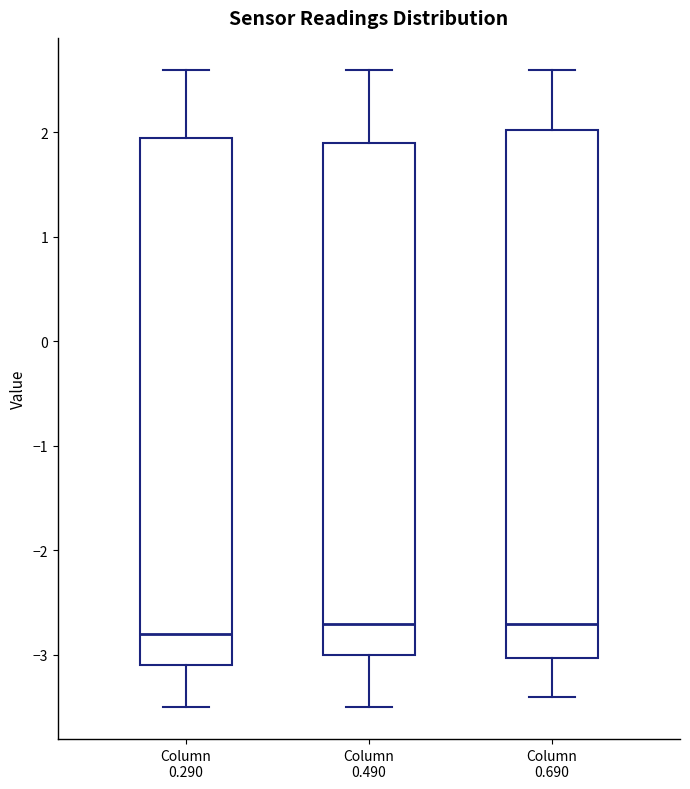

Reading left to right, read every box against the y-axis: the position of its median line, the range the box covers, and the ends of its whiskers. The values are not printed on the chart, so give them approximately, as read against the axis.

Column 0.290: median -2.8, box -3.1 to 2.0, whiskers -3.5 to 2.6
Column 0.490: median -2.7, box -3.0 to 1.9, whiskers -3.5 to 2.6
Column 0.690: median -2.7, box -3.0 to 2.0, whiskers -3.4 to 2.6